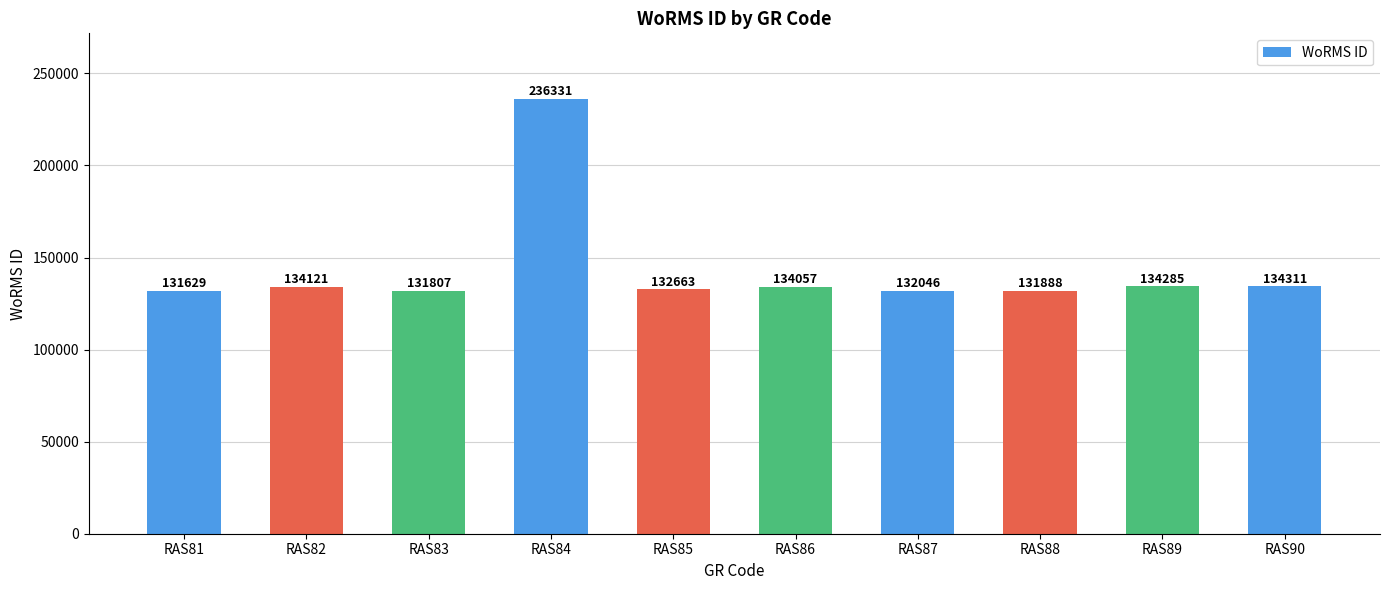

What is the change in value from RAS85 to RAS87?

-617